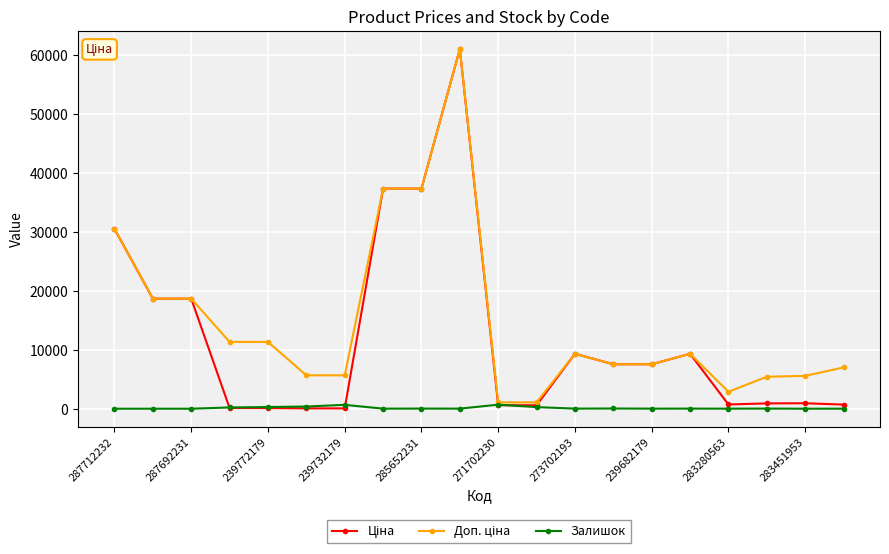

Does the chart have visible grid lines?

Yes